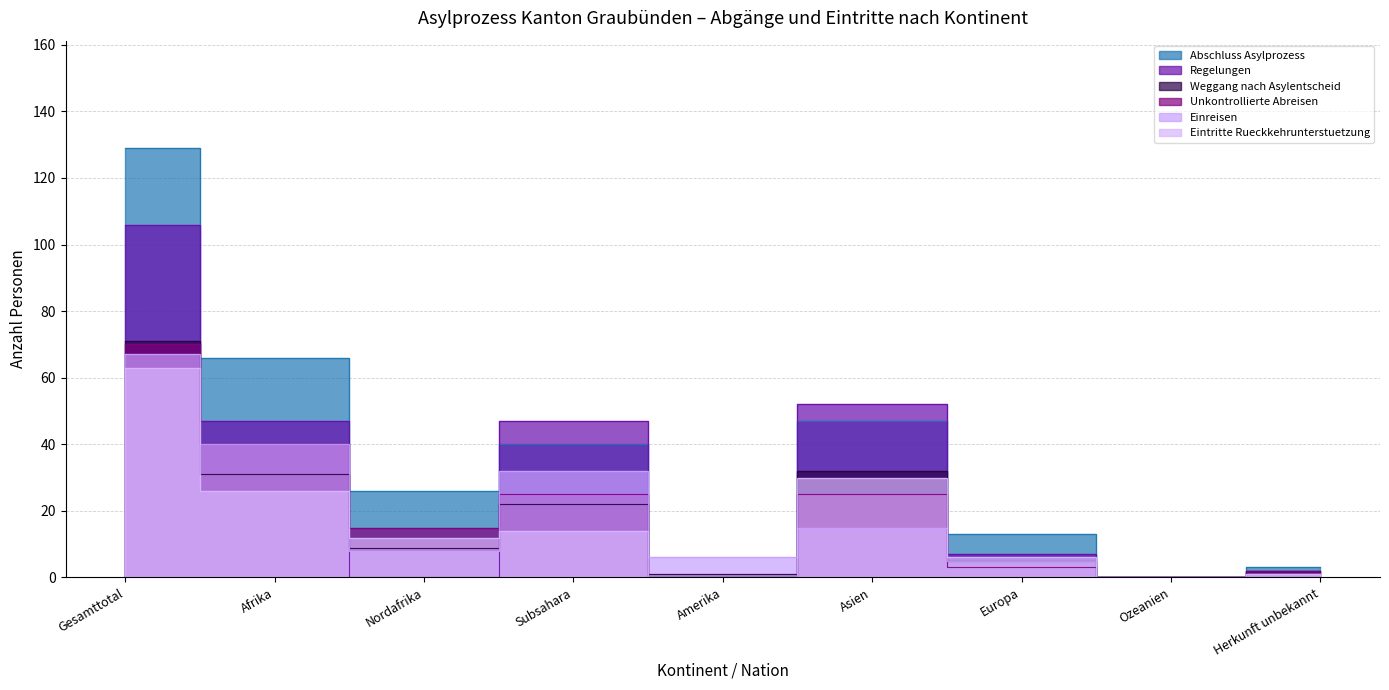

Which series ends up on top after the final intersection of Weggang nach Asylentscheid and Einreisen?

Weggang nach Asylentscheid